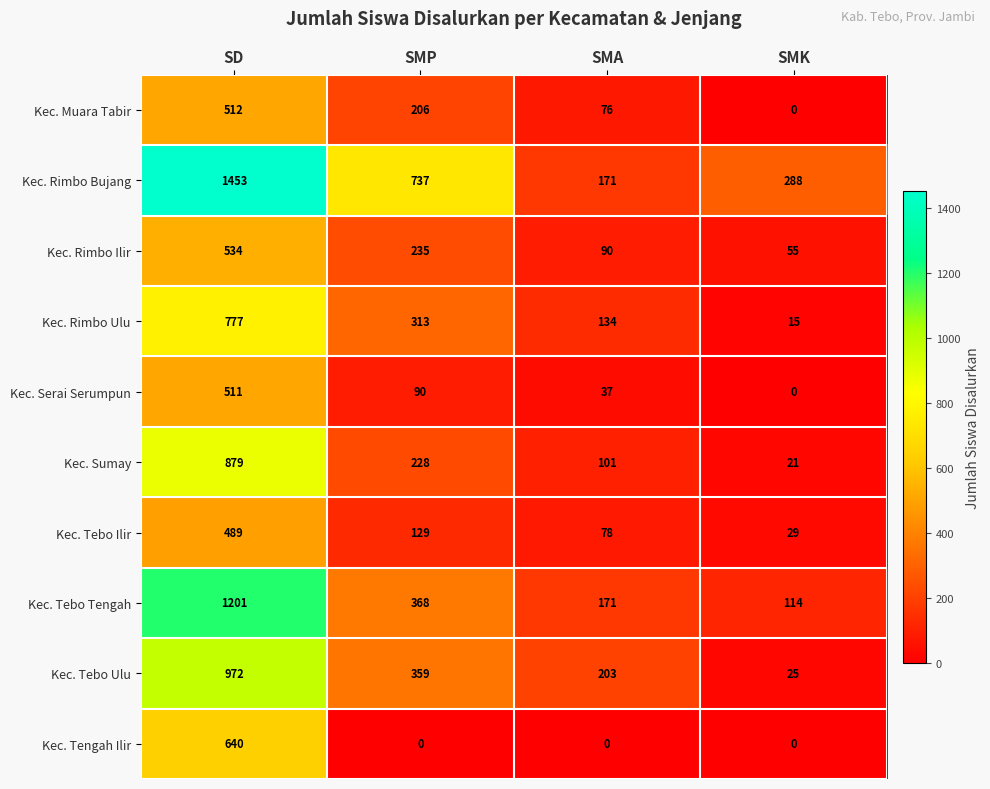

What is the sum of the Kec. Muara Tabir values at SMA and SMK?

76